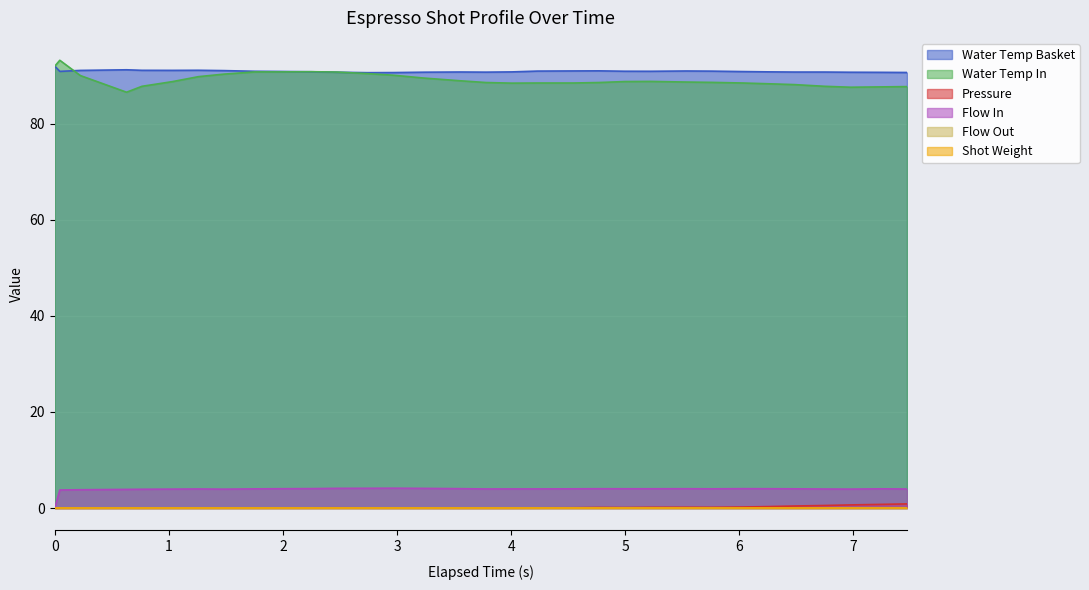

Is the value of Flow In at 2.744 greater than the value of Water Temp Basket at 4.994?

No